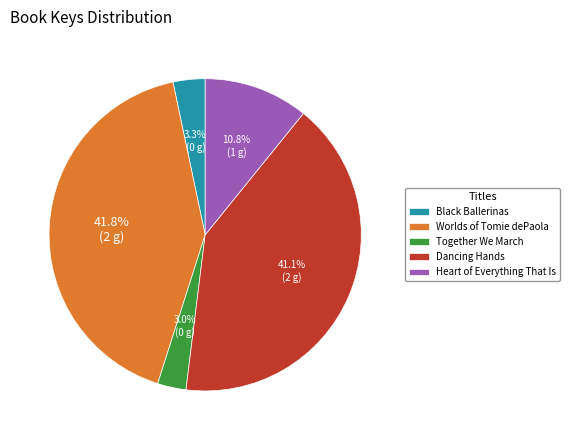

To the nearest percent, what is the combined percentage of Worlds of Tomie dePaola and Black Ballerinas?

45%